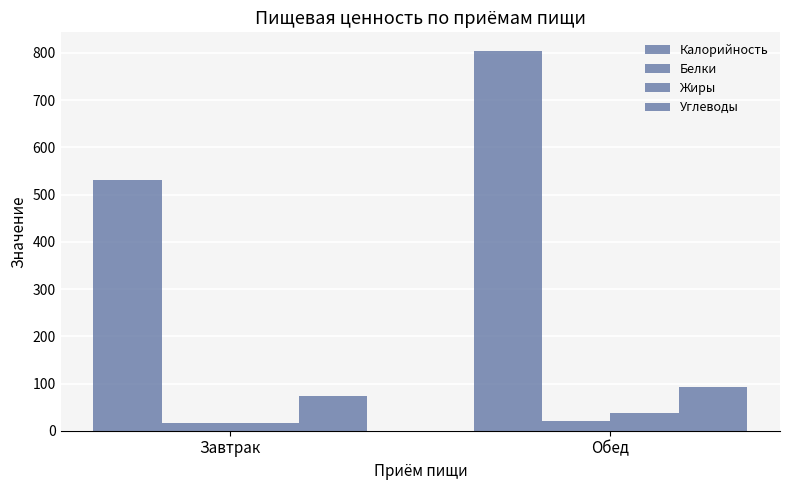

How many data points in Белки are above 21?

1